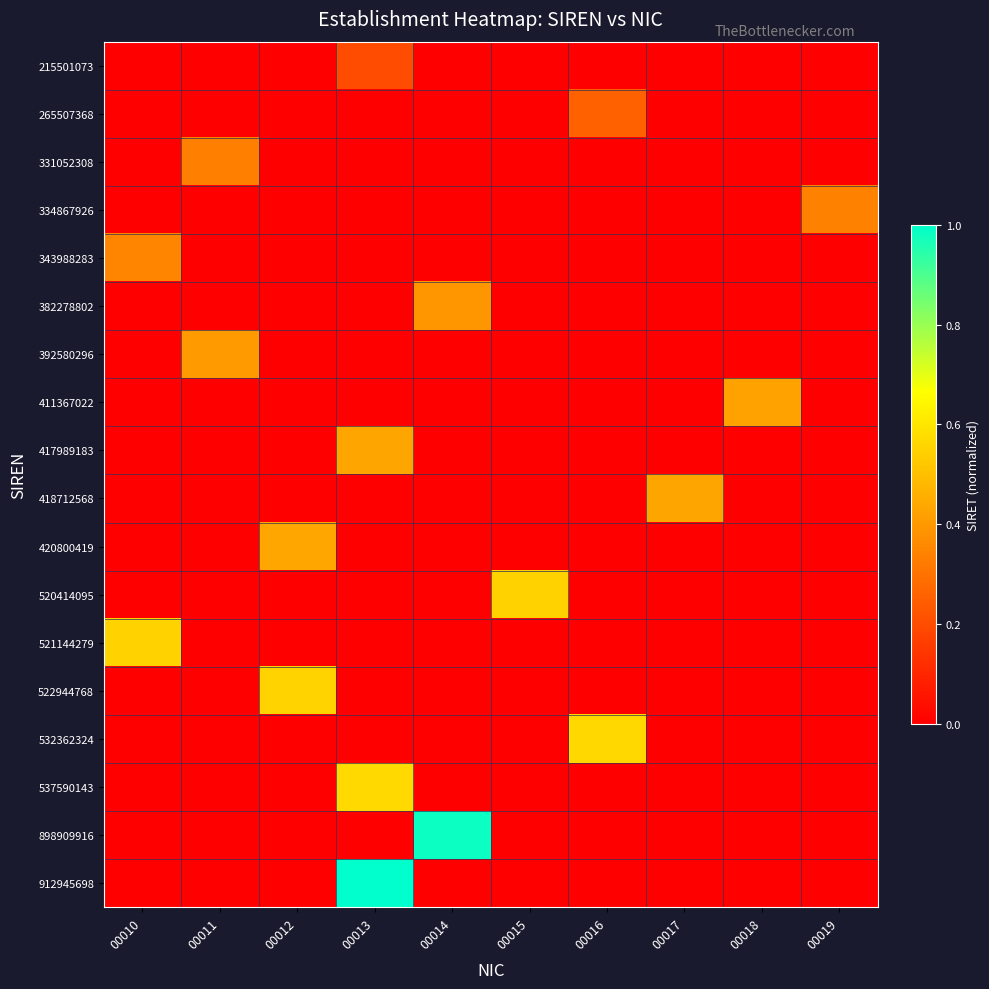

Which series has the largest range (max minus min)?

912945698